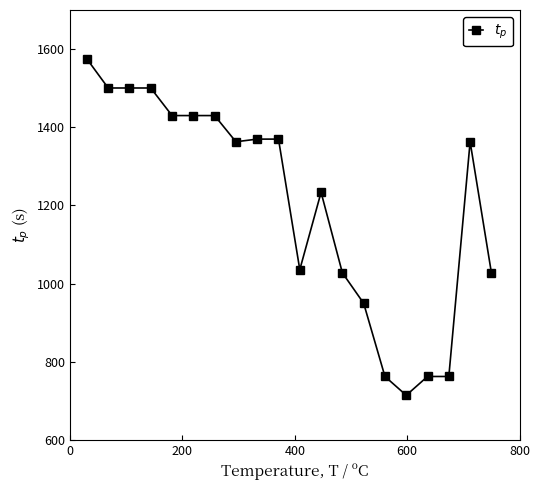

How many data points are less than 1362?

9